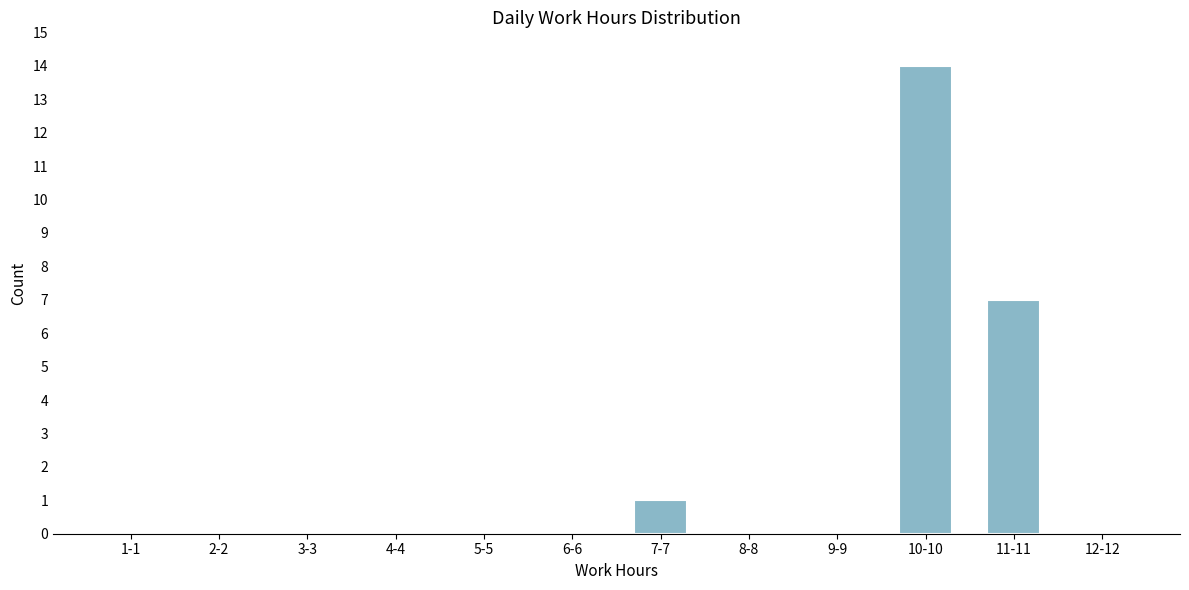

Reading right to left, extract all data points from this chart.

12-12=0	11-11=7	10-10=14	9-9=0	8-8=0	7-7=1	6-6=0	5-5=0	4-4=0	3-3=0	2-2=0	1-1=0